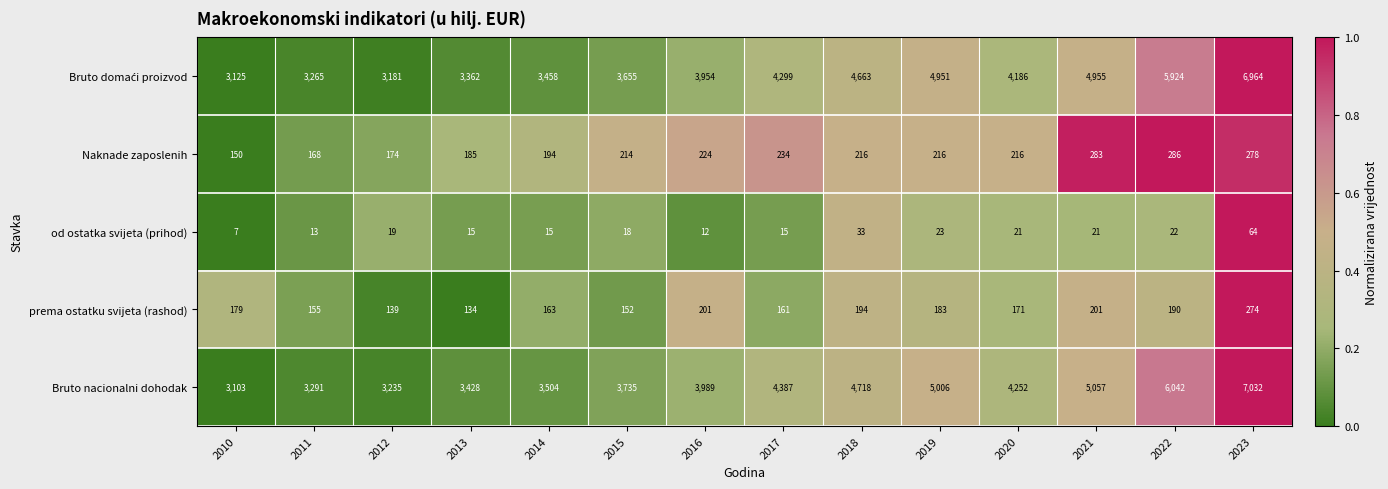

What is the difference between the maximum and second lowest values in the od ostatka svijeta (prihod) series?

52